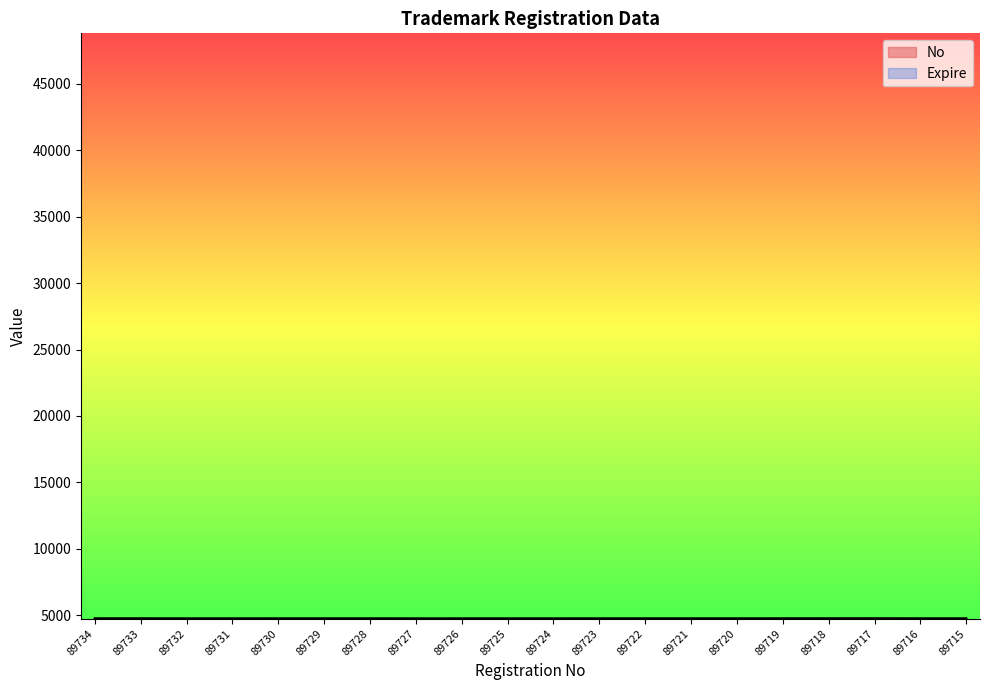

Which series has the largest range (max minus min)?

No